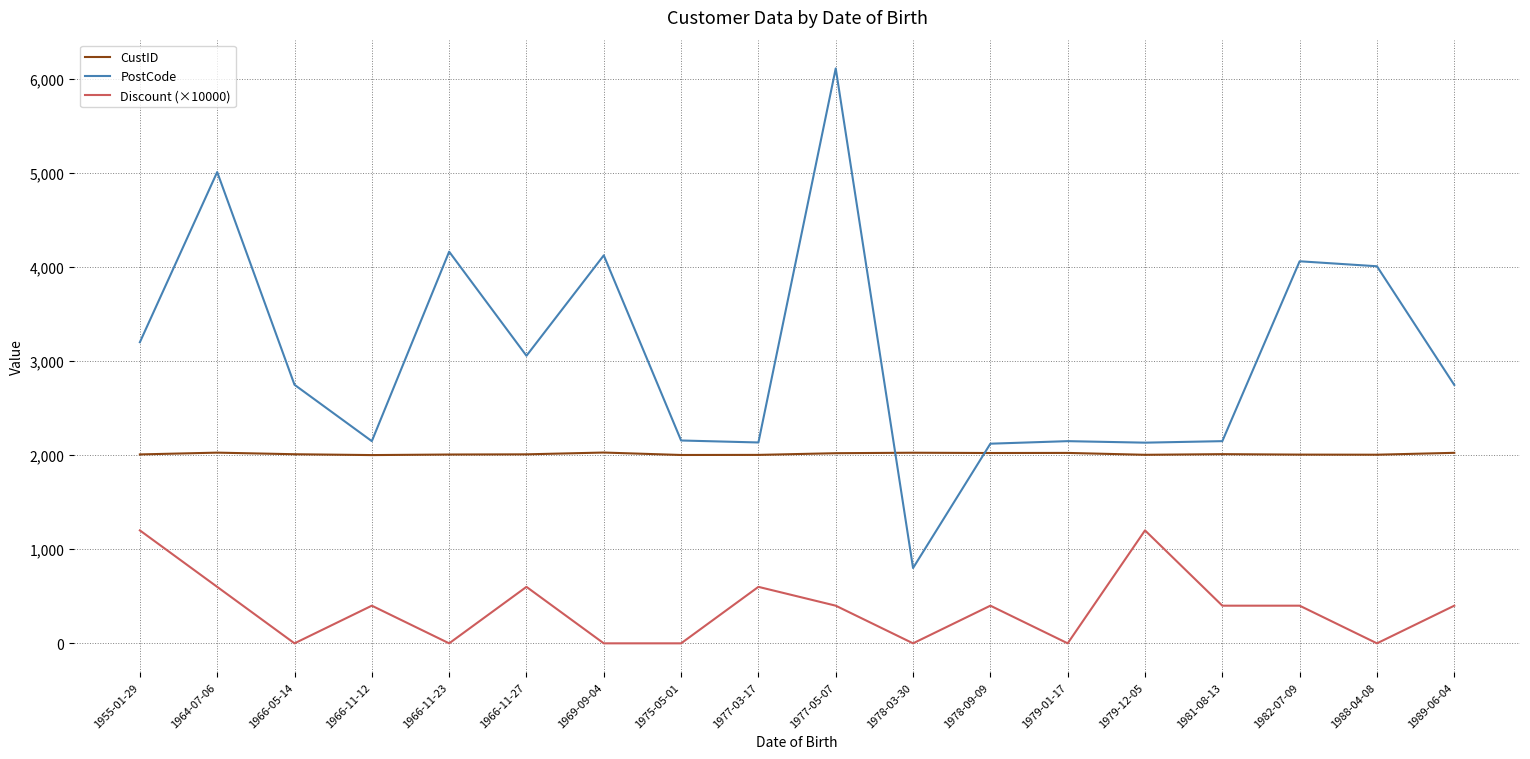

What is the difference between the maximum and minimum values in the Discount (×10000) series?

1200